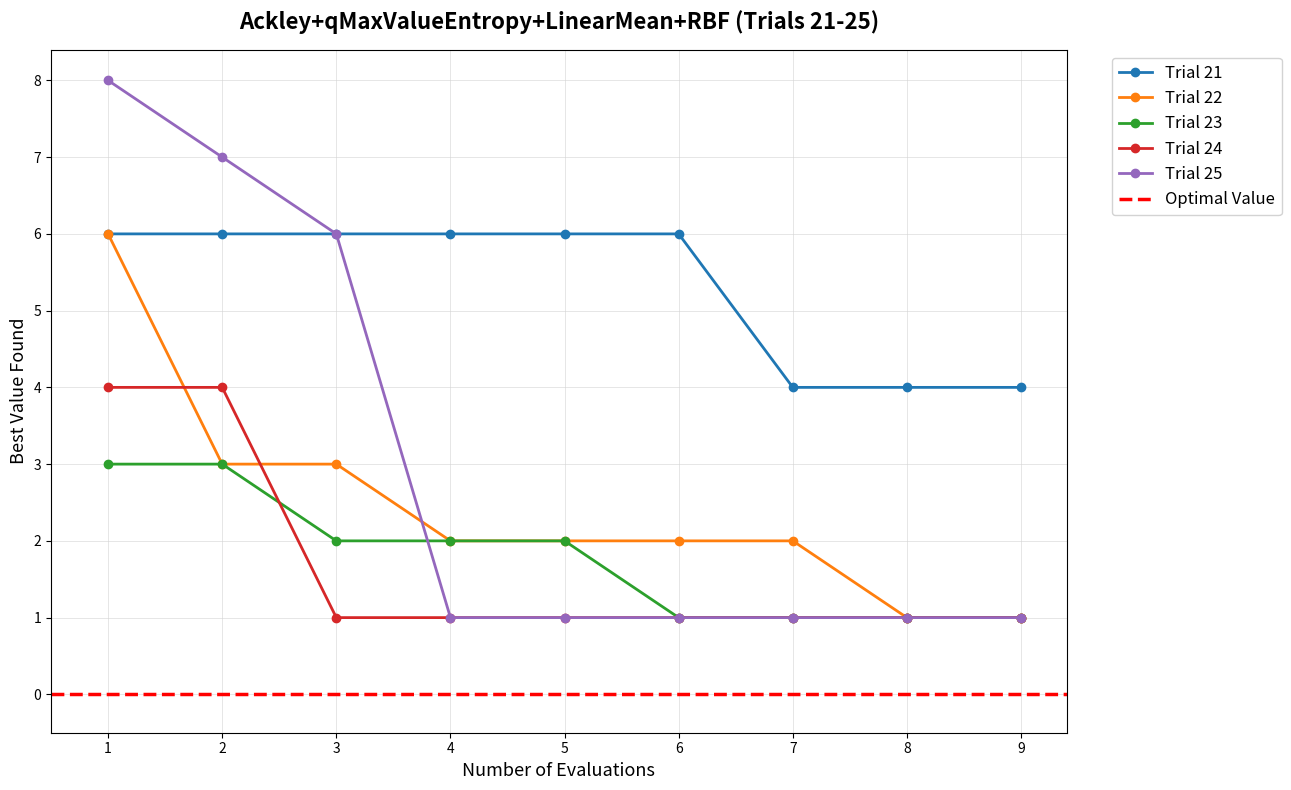

What is the value of the Trial 24 point at the 9th from the left?

1